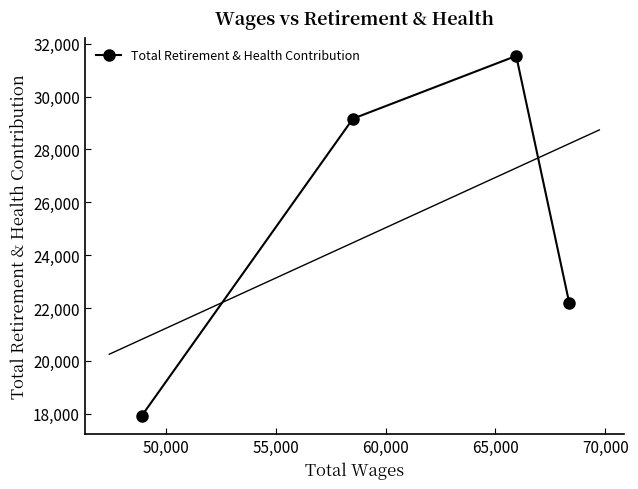

What is the value of the Total Retirement & Health Contribution point at the 2nd from the left?

29166